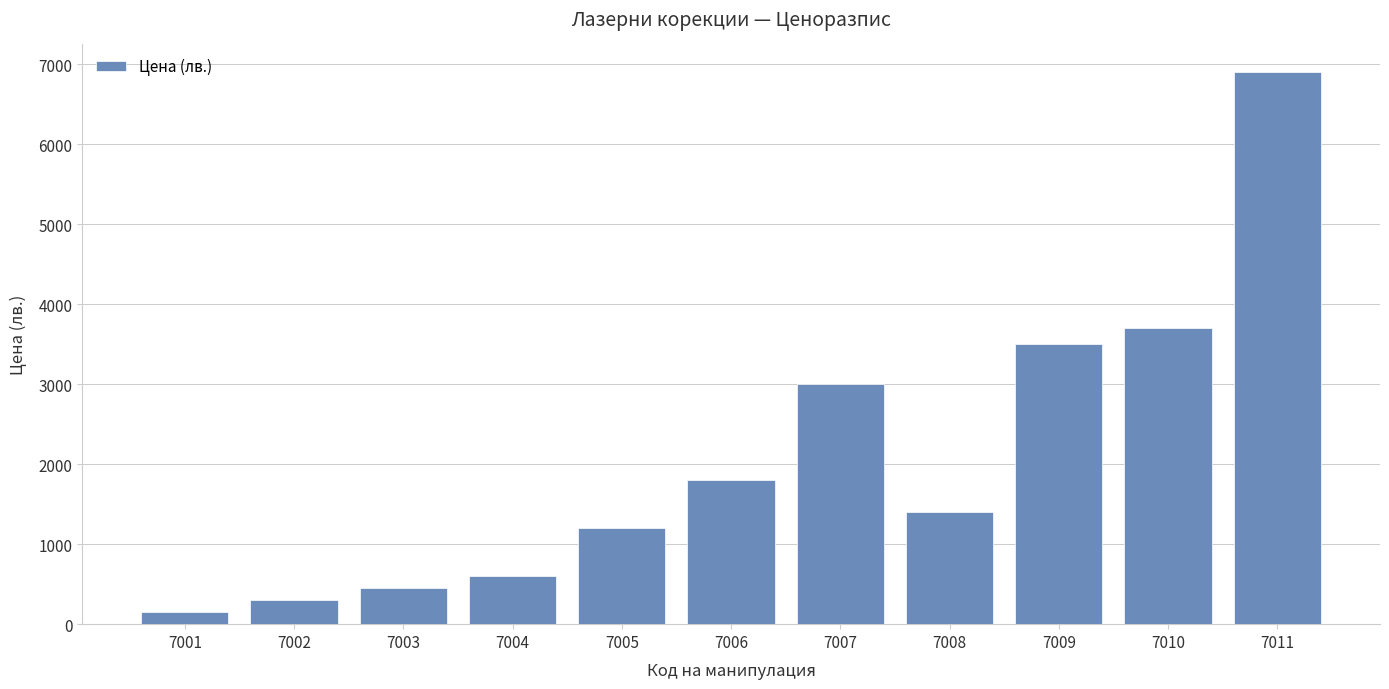

What is the sum of the values at 7009 and 7010?

7200